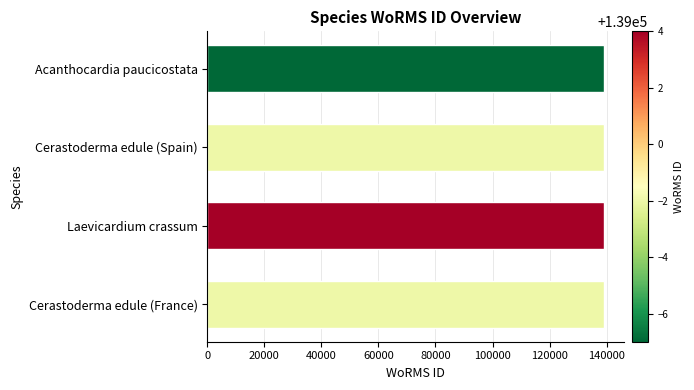

True or false: the data shows 139004 at Laevicardium crassum.

True